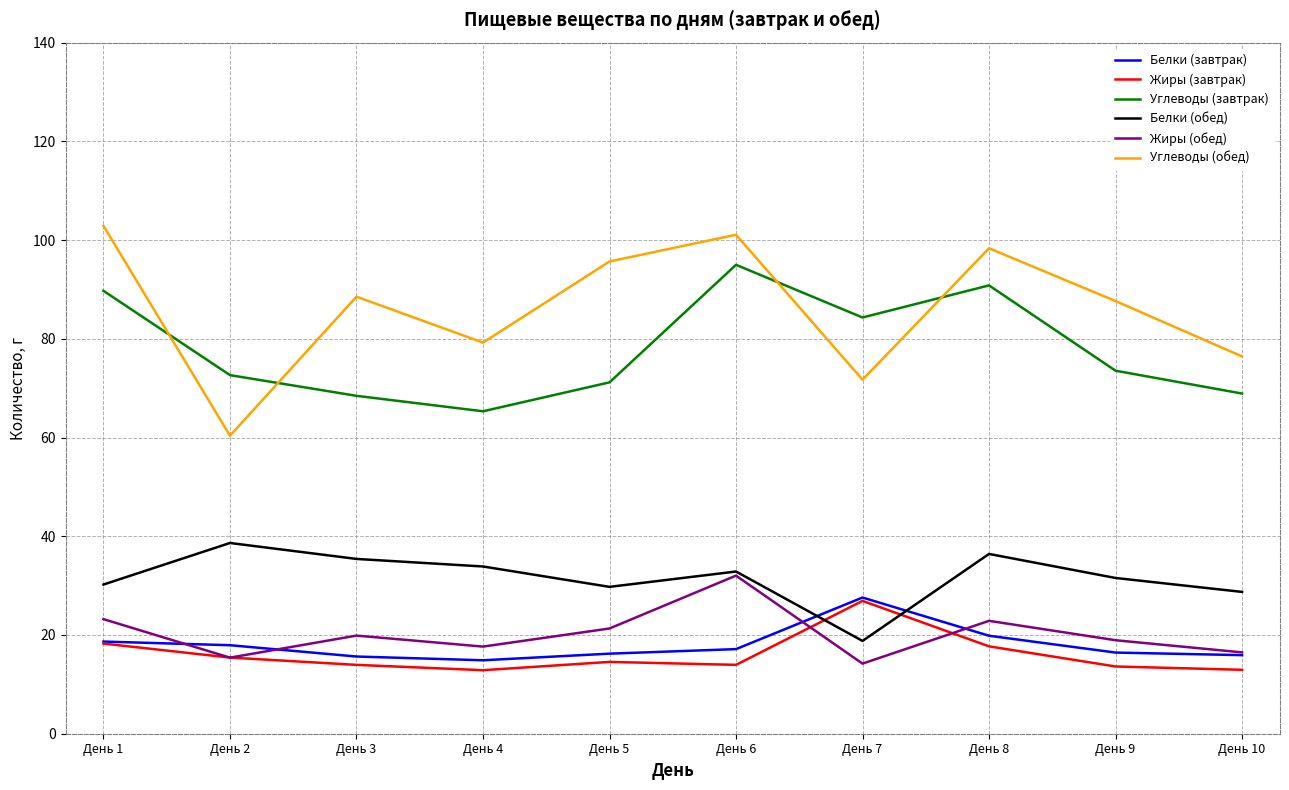

In Углеводы (обед), how many points are lower than both neighbors (excluding endpoints)?

3